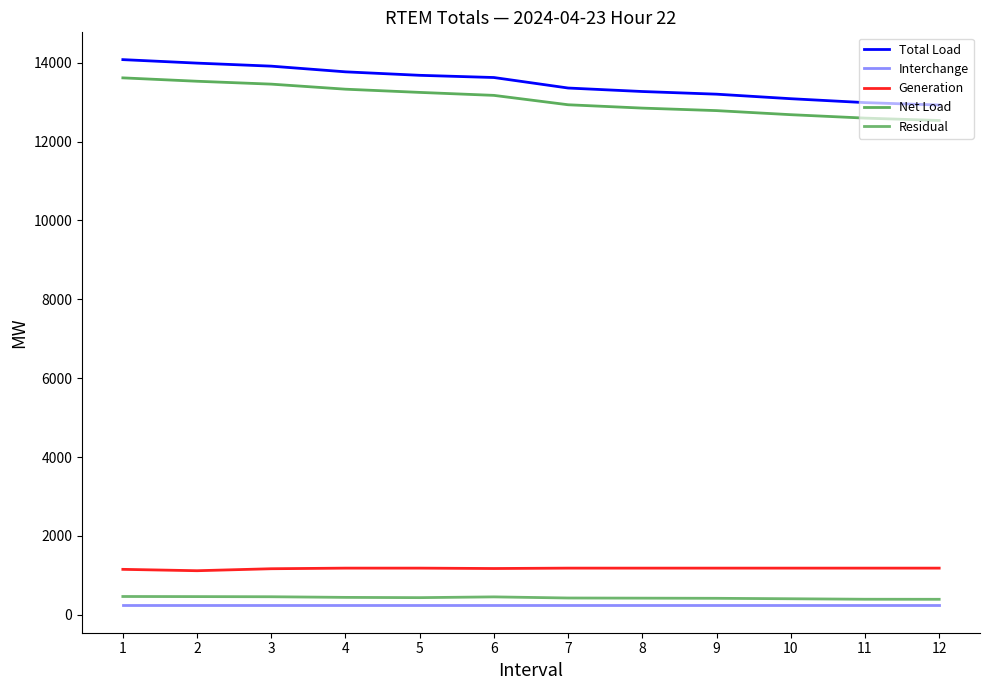

Between 6 and 9, which series saw the biggest shift?

Total Load